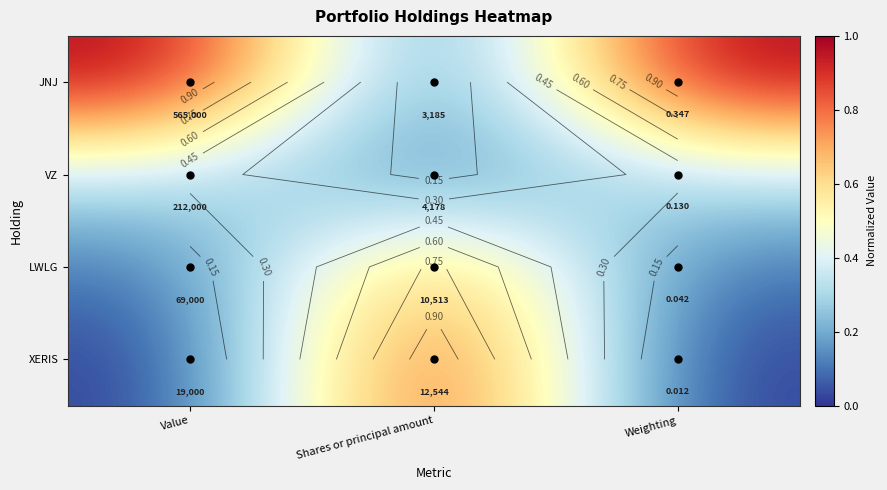

Which series has the widest spread of values?

JNJ